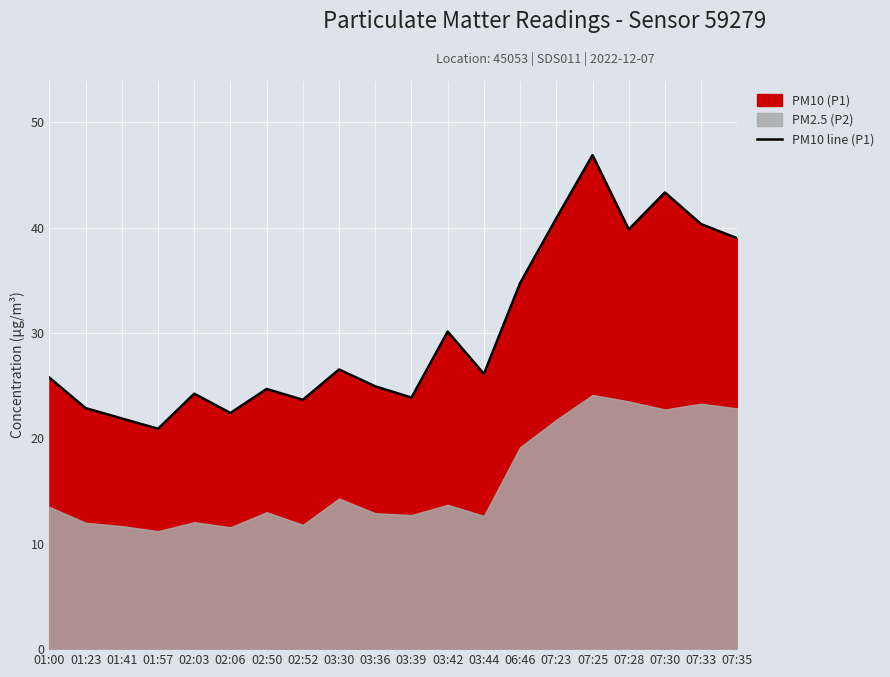

True or false: PM10 line (P1) has a value of 24.7 at 02:50.

True